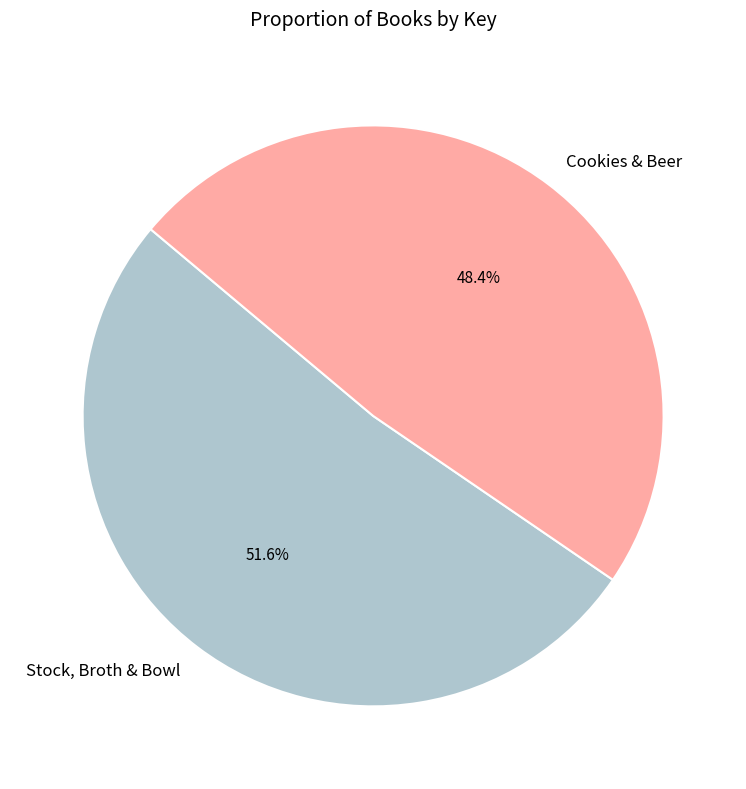

Which slice is the smallest?

Cookies & Beer